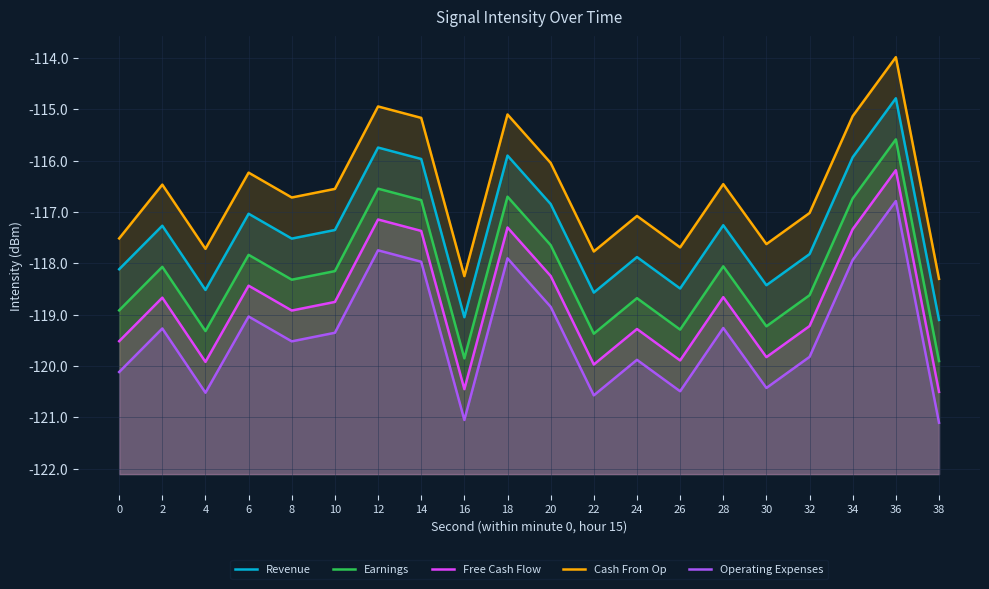

Which series has the widest spread of values?

Earnings